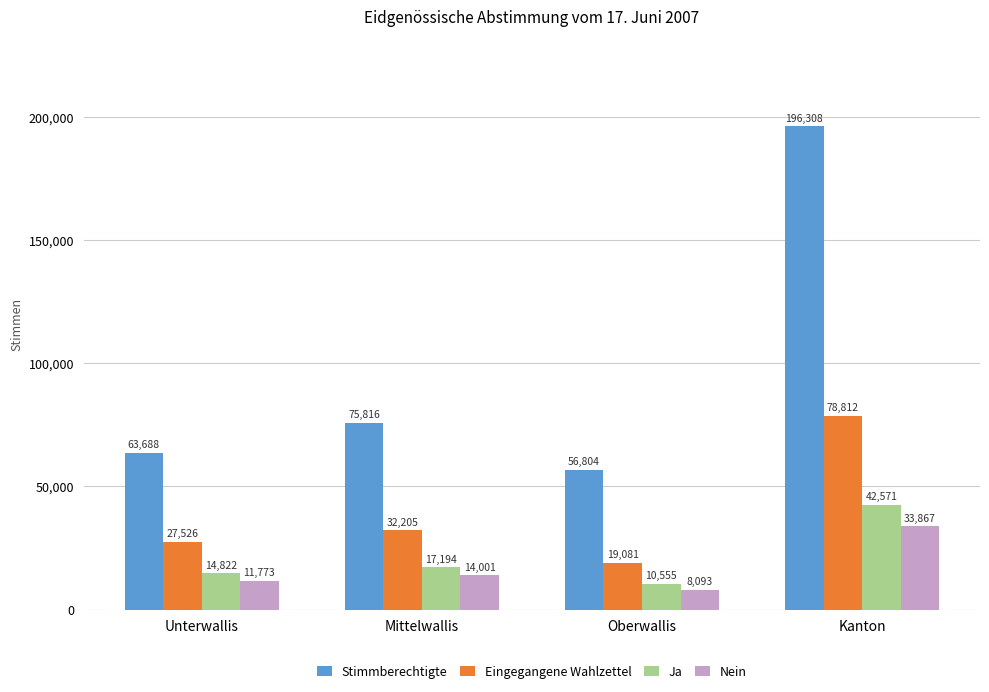

Reading left to right, list all the values displayed in this chart.

Stimmberechtigte: Unterwallis=63688	Mittelwallis=75816	Oberwallis=56804	Kanton=196308
Eingegangene Wahlzettel: Unterwallis=27526	Mittelwallis=32205	Oberwallis=19081	Kanton=78812
Ja: Unterwallis=14822	Mittelwallis=17194	Oberwallis=10555	Kanton=42571
Nein: Unterwallis=11773	Mittelwallis=14001	Oberwallis=8093	Kanton=33867